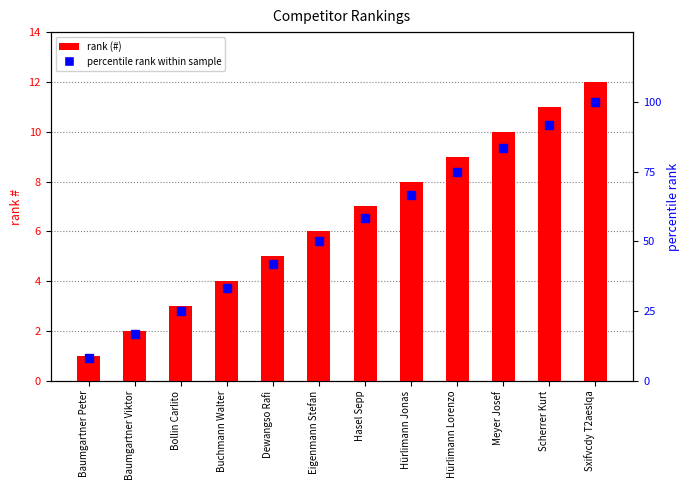

What is the label of the 7th bar from the left?

Hasel Sepp